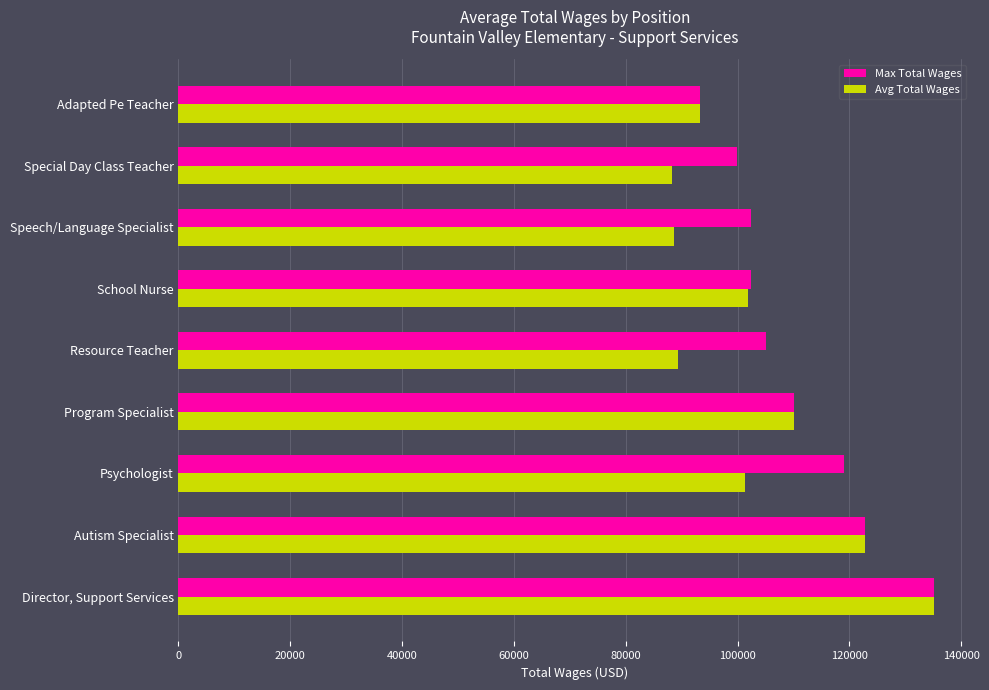

True or false: Avg Total Wages has a value of 59785 at Speech/Language Specialist.

False